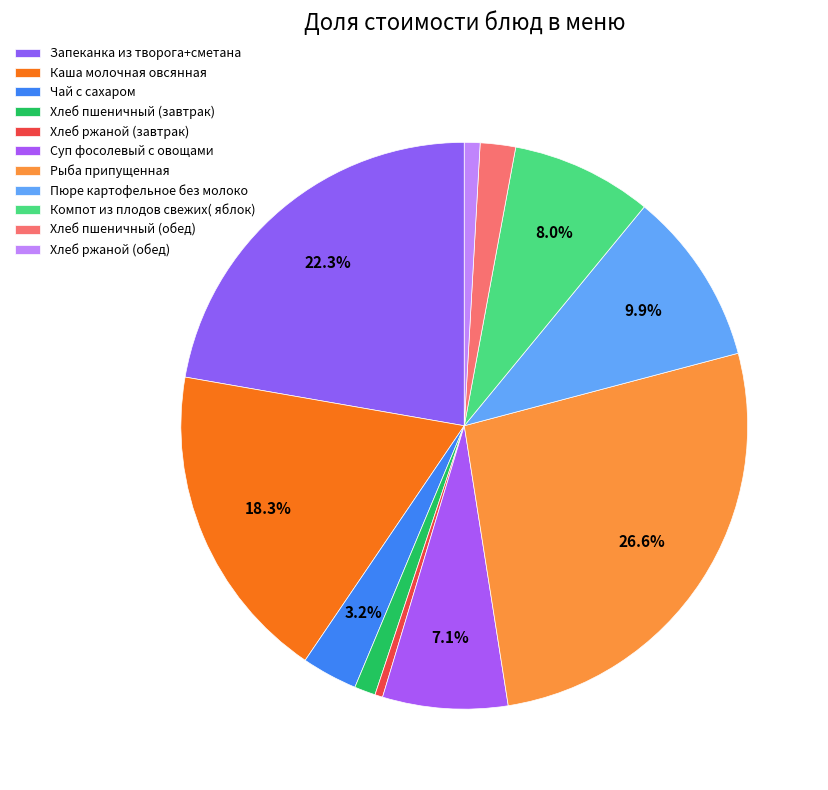

What is the total percentage of Каша молочная овсянная and Пюре картофельное без молоко?

28.2%